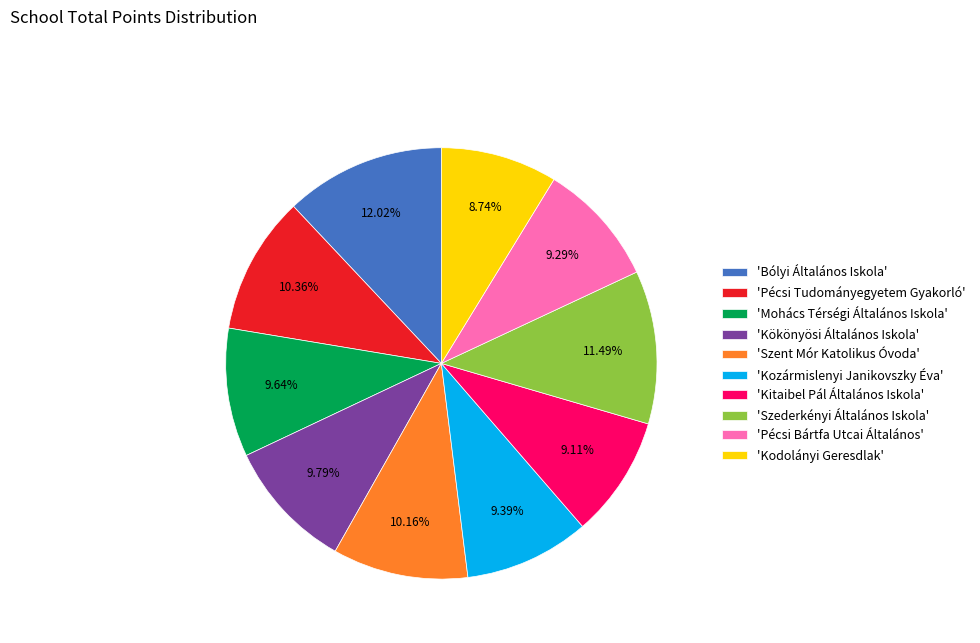

Is the sum of 'Pécsi Tudományegyetem Gyakorló' and 'Kodolányi Geresdlak' greater than half?

No